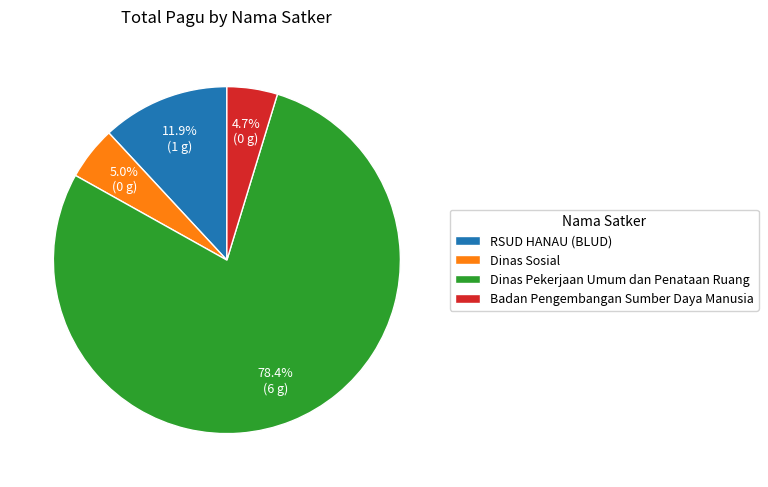

Which category has the biggest portion of the pie?

Dinas Pekerjaan Umum dan Penataan Ruang